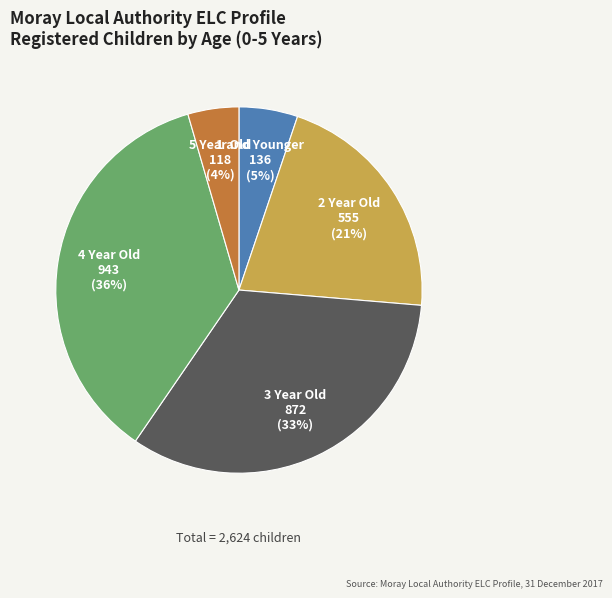

Does any single category account for the majority?

No